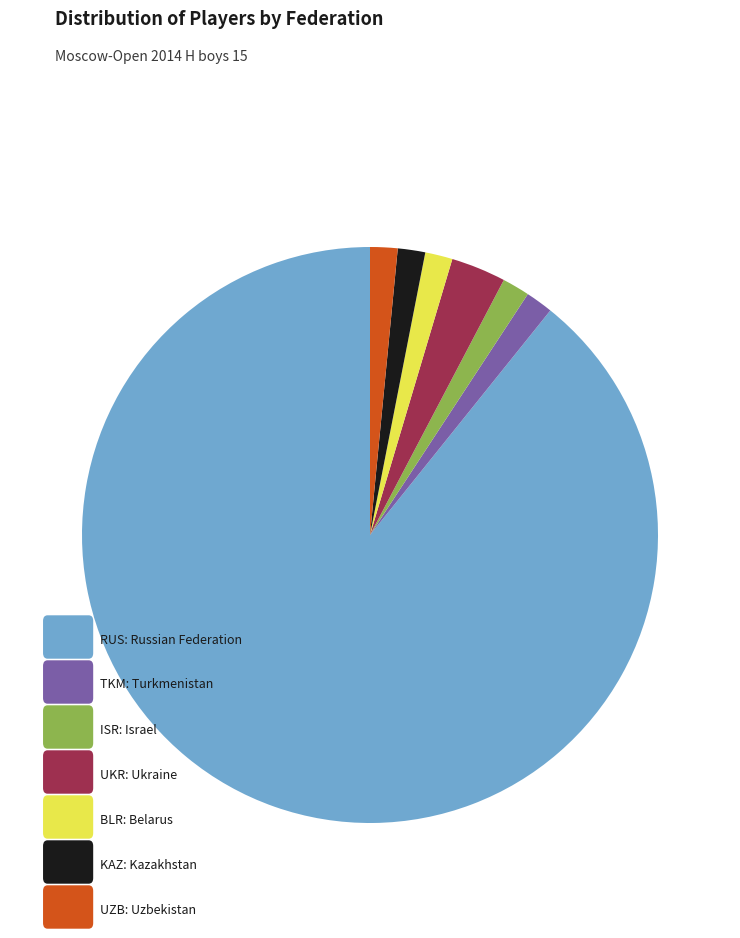

Is there any slice that represents more than half of the pie?

Yes